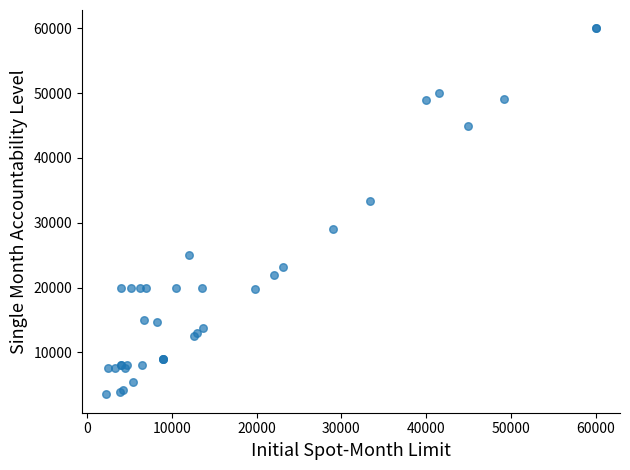

What Y value in the scatter plot is closest to 31751?

33415